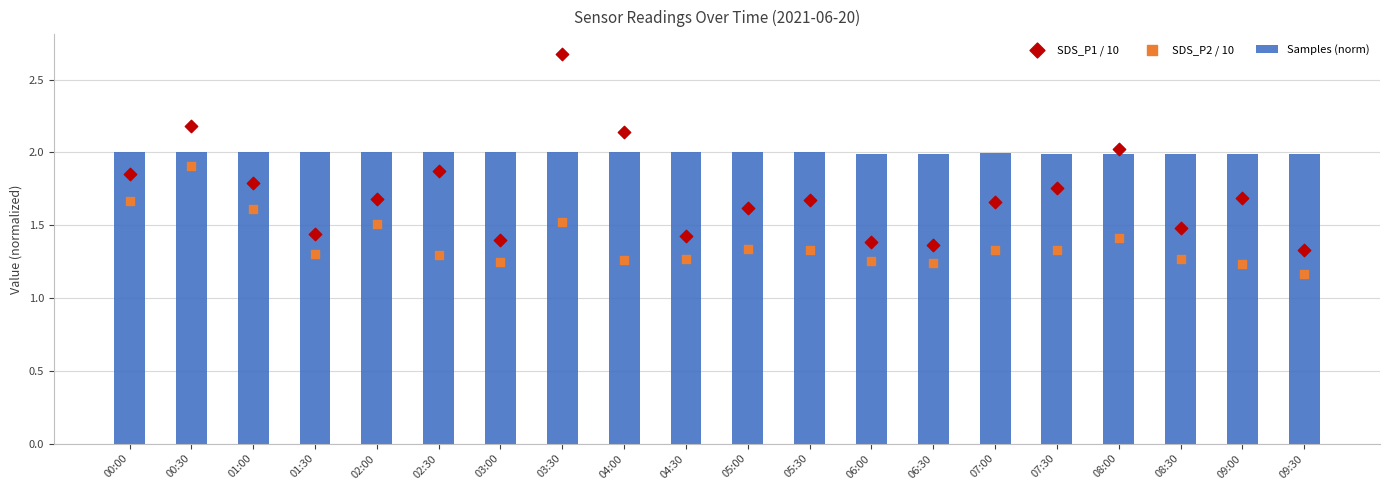

Which series reaches the maximum Y coordinate?

SDS_P1 / 10